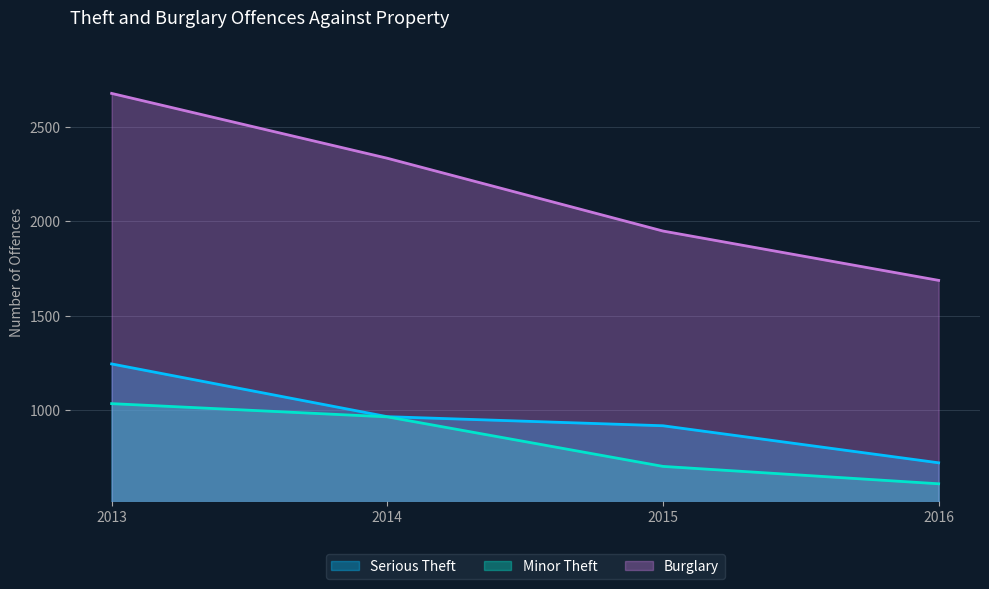

How many data points in Minor Theft are less than 965?

2